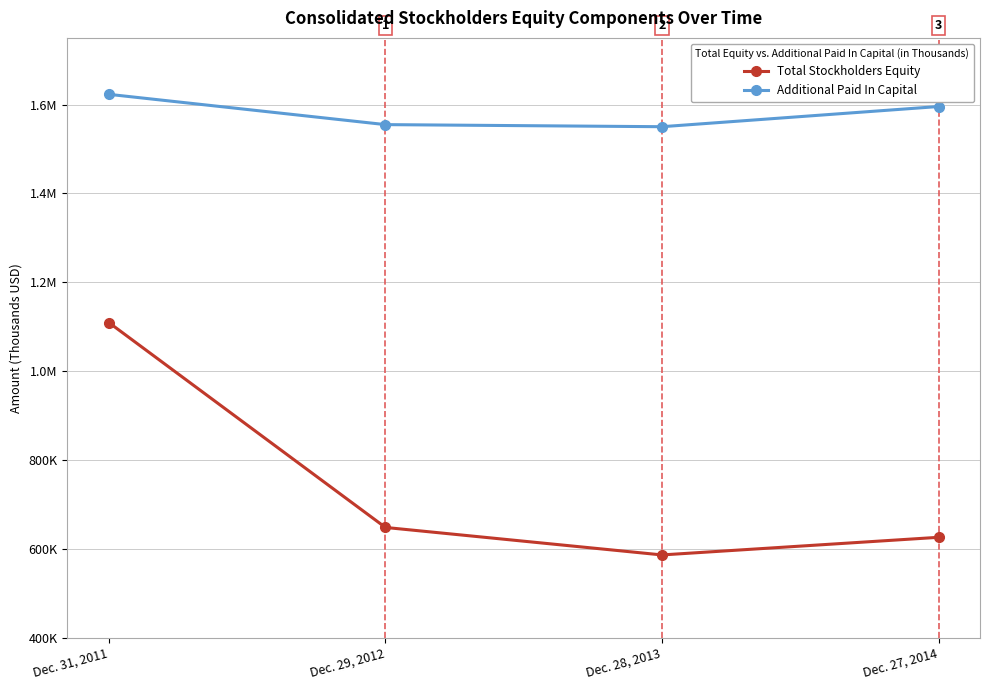

What is the value of the Additional Paid In Capital point at the 2nd from the left?

1554886